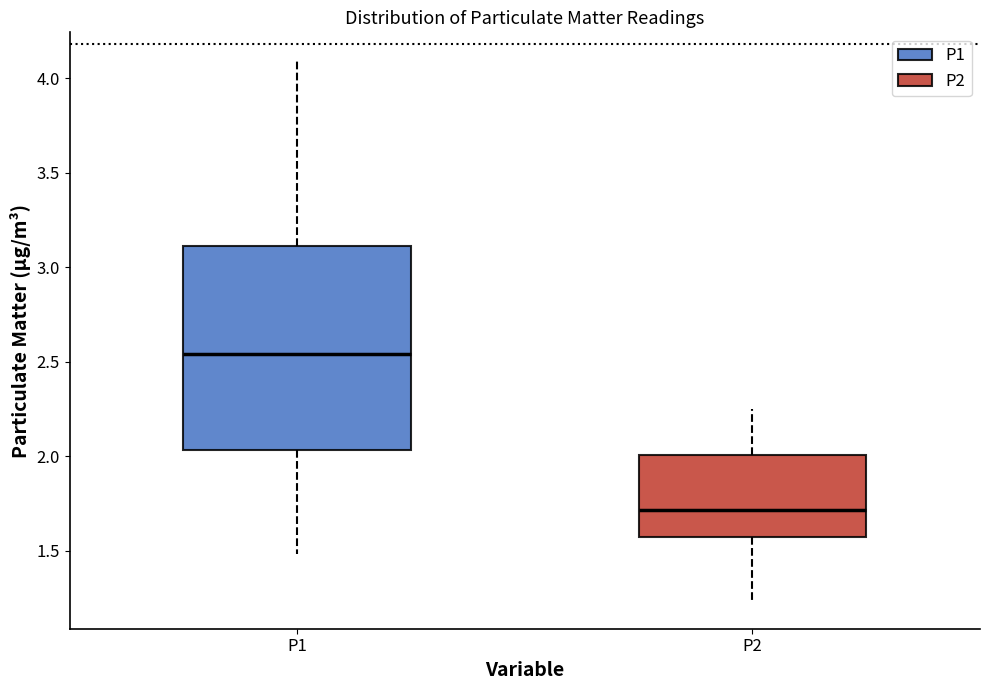

Where is the lower edge of the box for P1 on the y-axis? The values are not printed on the chart, so give them approximately, as read against the axis.

2.05